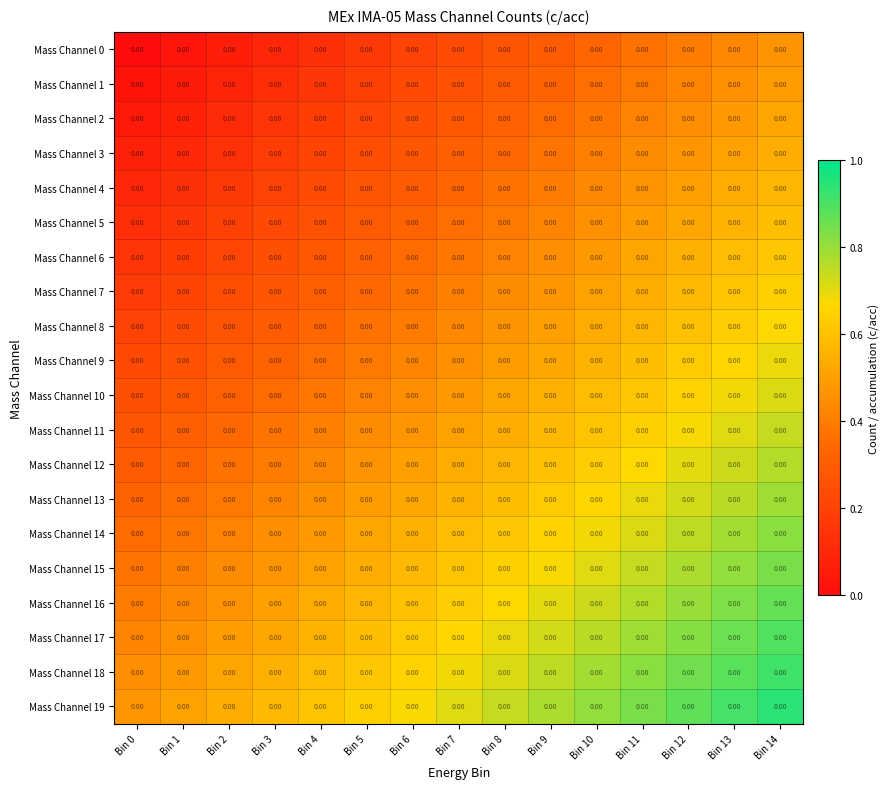

What is the difference between the Mass Channel 18 values at Bin 9 and Bin 14?

0.2